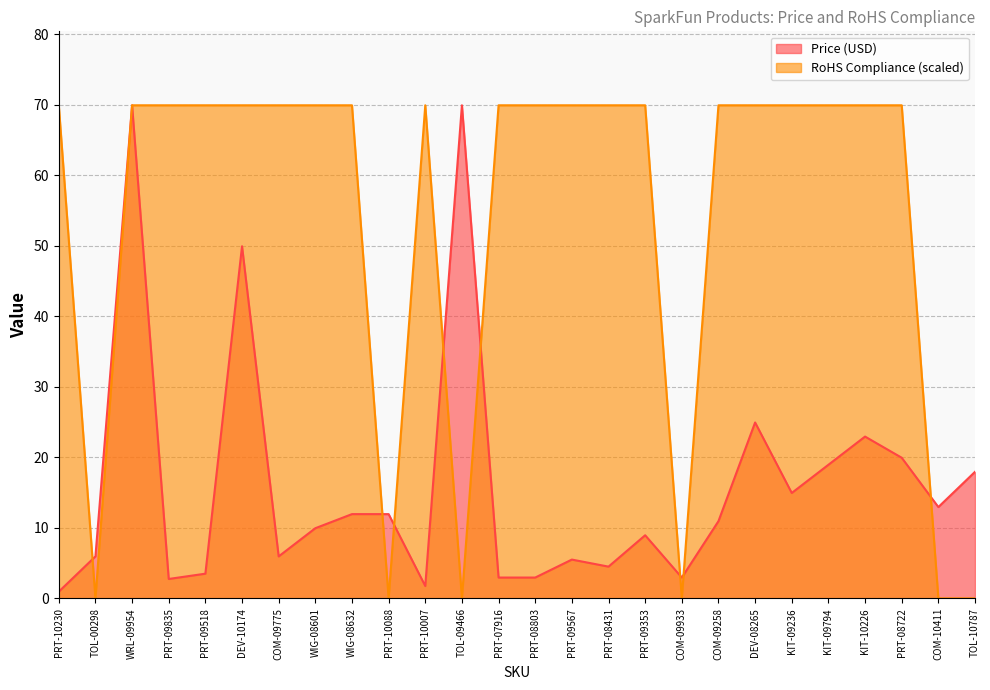

Is the value of RoHS Compliance at COM-09258 greater than the value of Price (USD) at PRT-07916?

Yes